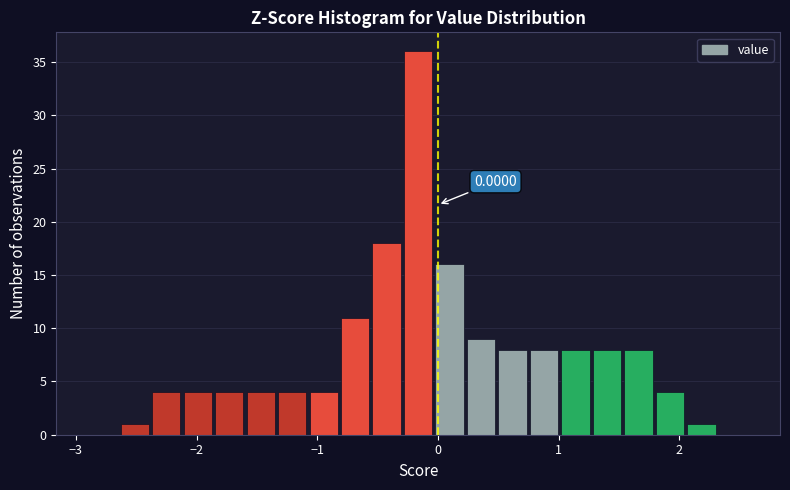

Around what value on the x-axis is the tallest bar? Give the approximate position of its centre, as read against the axis.

-0.2